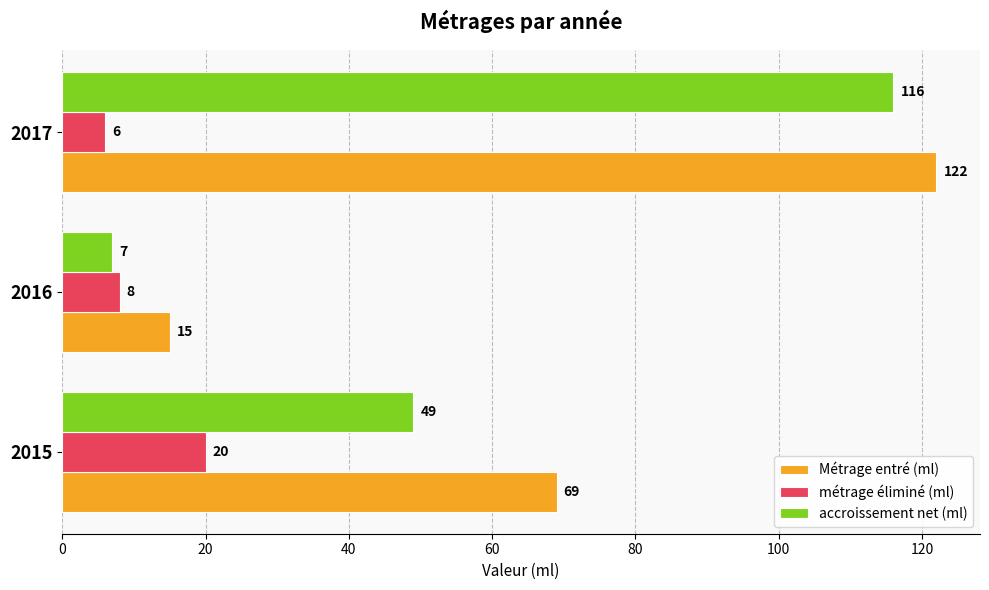

How many data points does each series have?

3